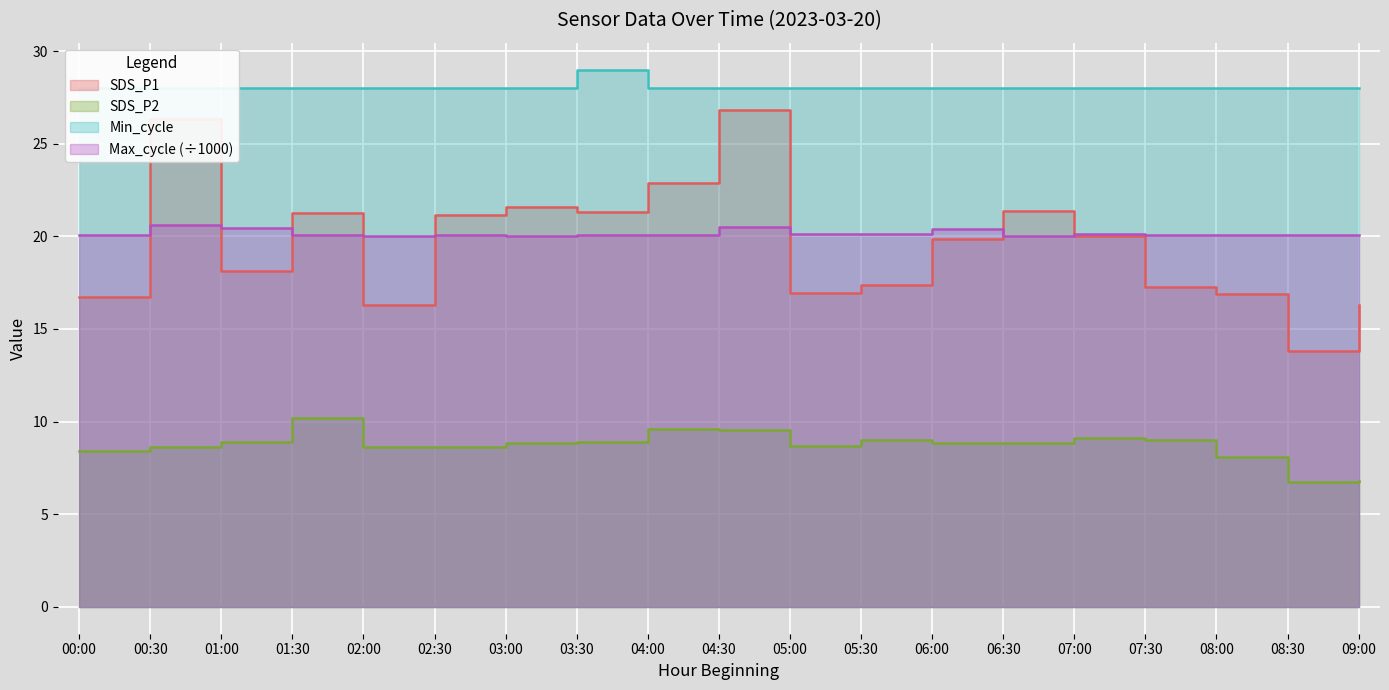

Reading left to right, list all the values displayed in this chart.

SDS_P1: 16.7	26.3	18.1	21.2	16.3	21.1	21.6	21.3	22.9	26.8	16.9	17.4	19.9	21.4	20.0	17.2	16.9	13.8	16.3
SDS_P2: 8.4	8.6	8.9	10.2	8.7	8.7	8.8	8.9	9.6	9.5	8.7	9.0	8.8	8.8	9.1	9.0	8.1	6.8	6.8
Min_cycle: 28.0	28.0	28.0	28.0	28.0	28.0	28.0	29.0	28.0	28.0	28.0	28.0	28.0	28.0	28.0	28.0	28.0	28.0	28.0
Max_cycle: 20.1	20.6	20.4	20.1	20.0	20.0	20.0	20.0	20.1	20.5	20.1	20.1	20.4	20.0	20.1	20.0	20.1	20.0	20.0